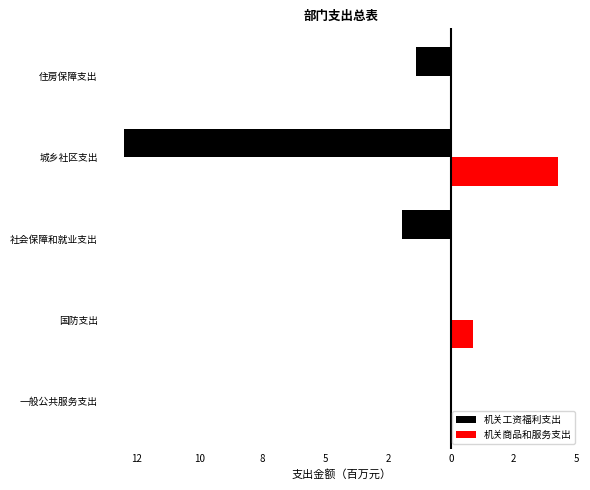

What are all the series names shown in the legend?

机关工资福利支出, 机关商品和服务支出